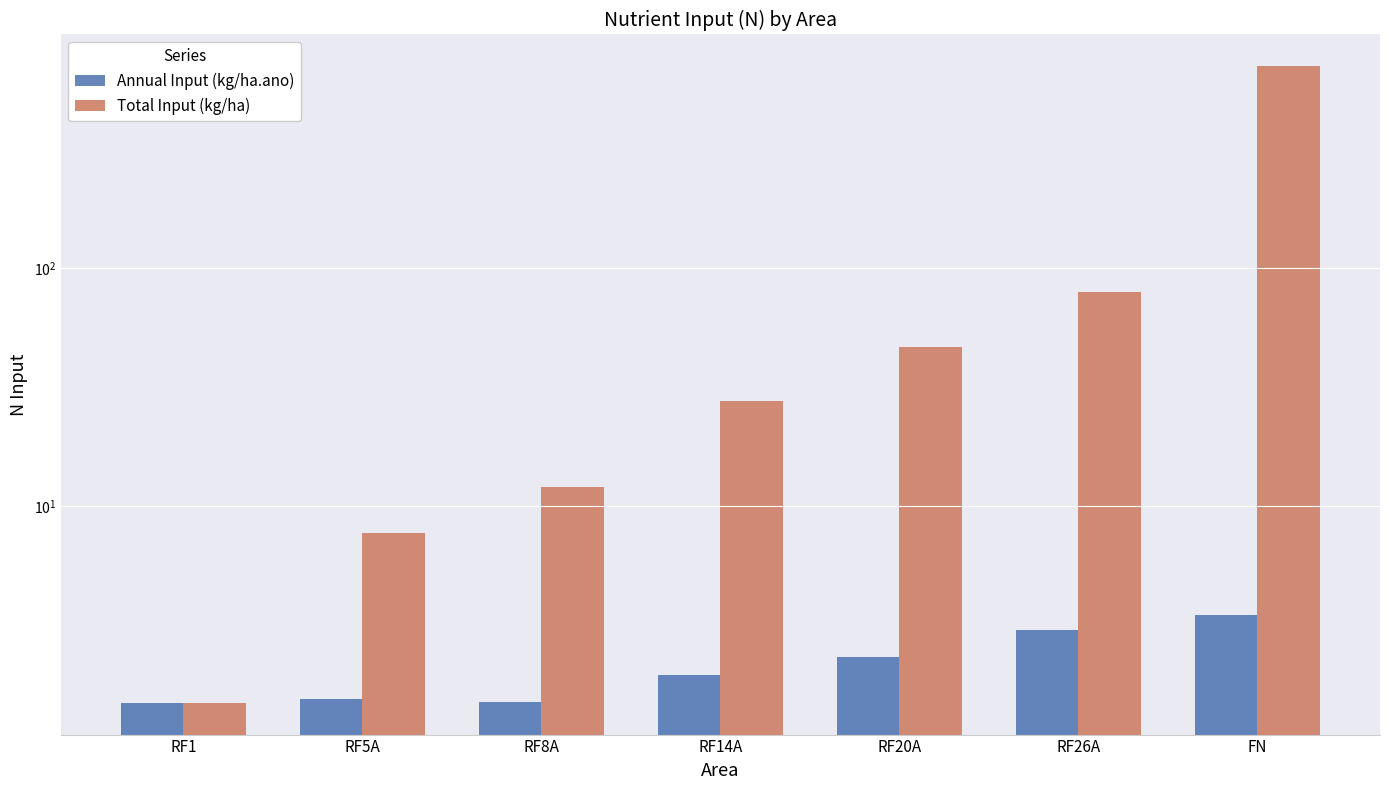

Rank the series at RF1 from lowest to highest value.

Annual Input (kg/ha.ano), Total Input (kg/ha)